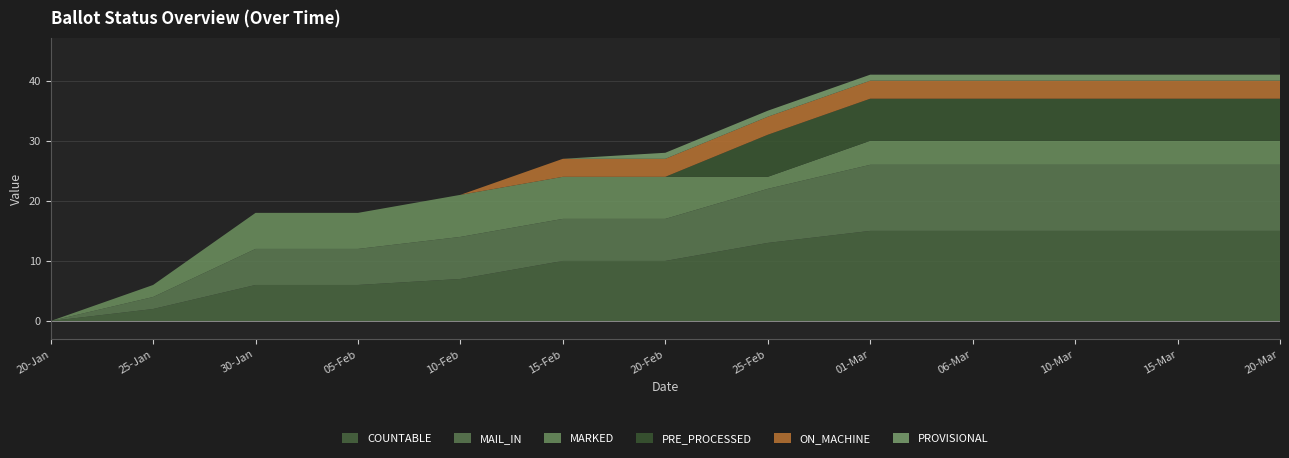

Reading right to left, extract all data points from this chart.

COUNTABLE: 15	15	15	15	15	13	10	10	7	6	6	2	0
MAIL_IN: 11	11	11	11	11	9	7	7	7	6	6	2	0
MARKED: 4	4	4	4	4	2	7	7	7	6	6	2	0
PRE_PROCESSED: 7	7	7	7	7	7	0	0	0	0	0	0	0
ON_MACHINE: 3	3	3	3	3	3	3	3	0	0	0	0	0
PROVISIONAL: 1	1	1	1	1	1	1	0	0	0	0	0	0